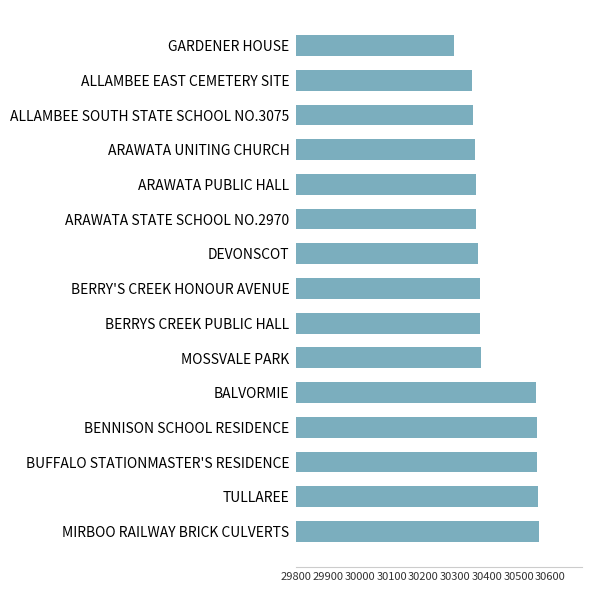

What is the difference between the maximum and minimum values?

265